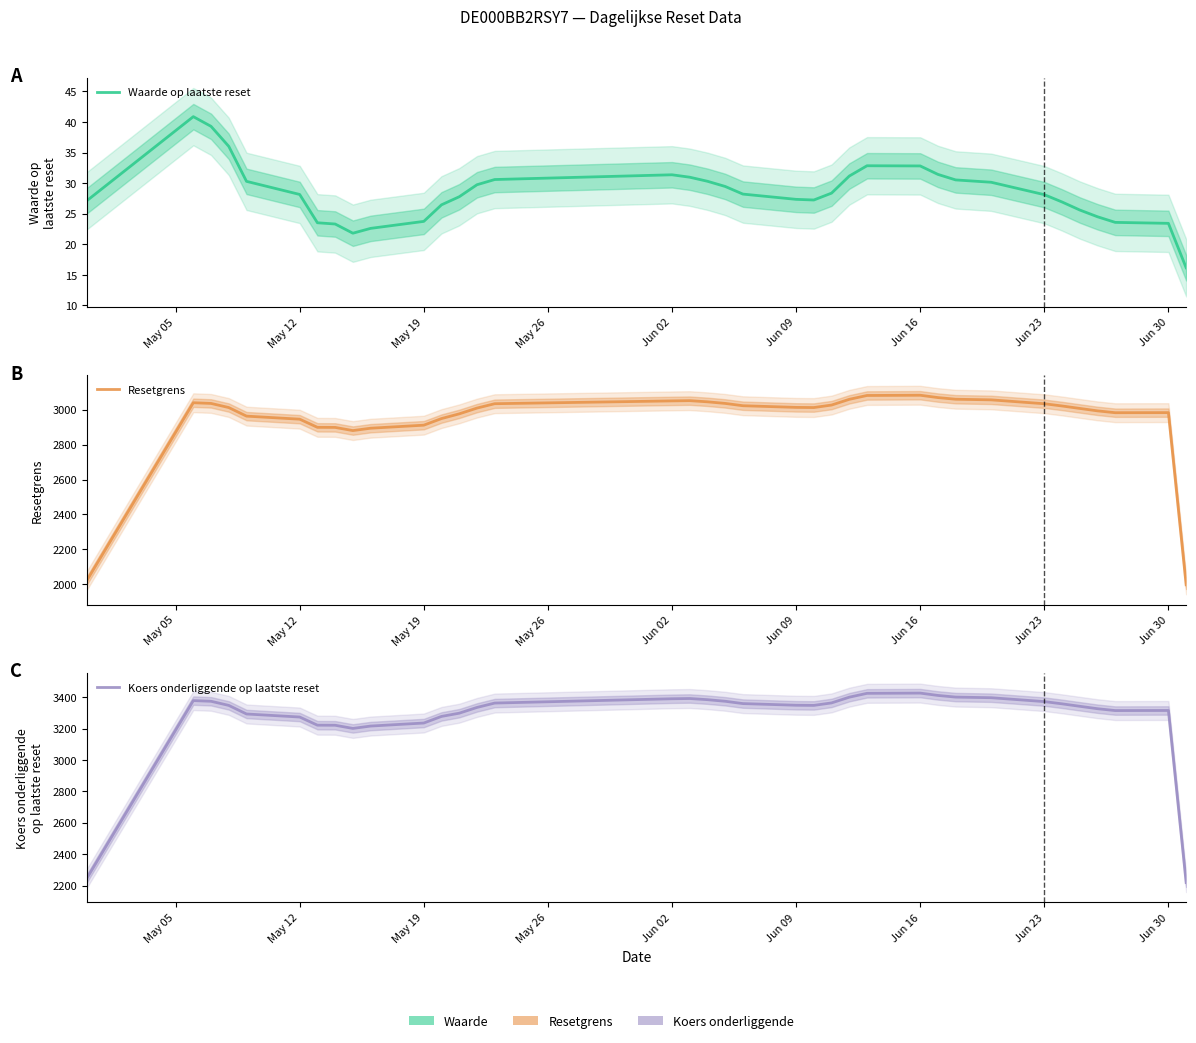

Does the chart display data point markers on the line(s)?

No